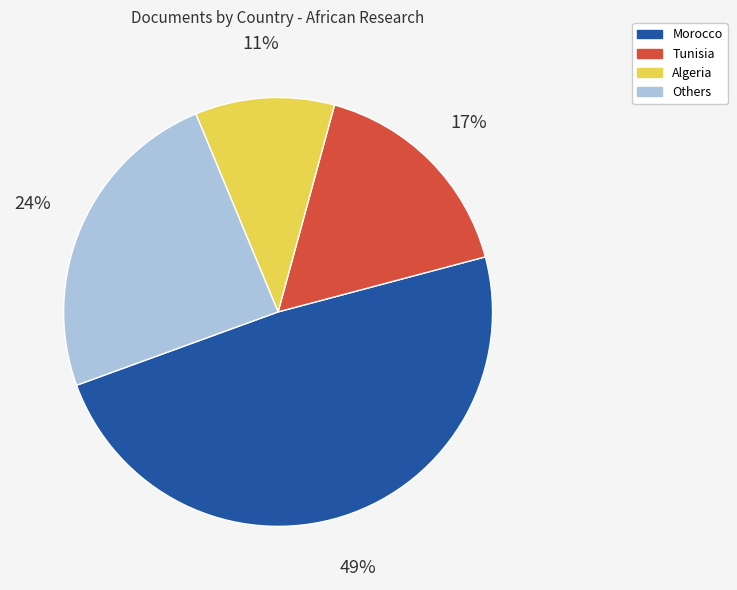

Is there any slice that represents more than half of the pie?

No